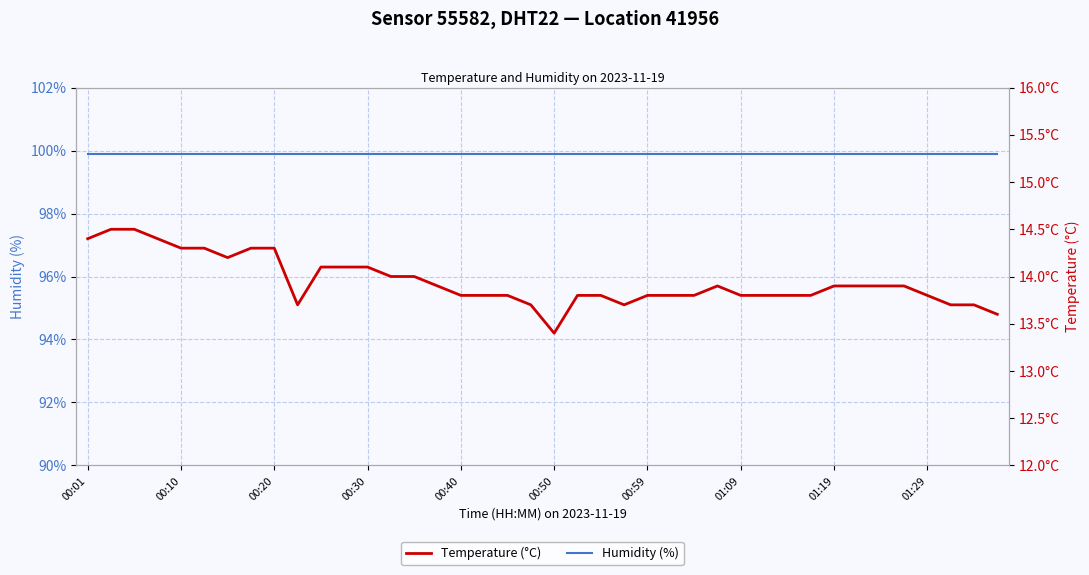

What is the difference between the maximum and minimum values in the Temperature (°C) series?

1.1